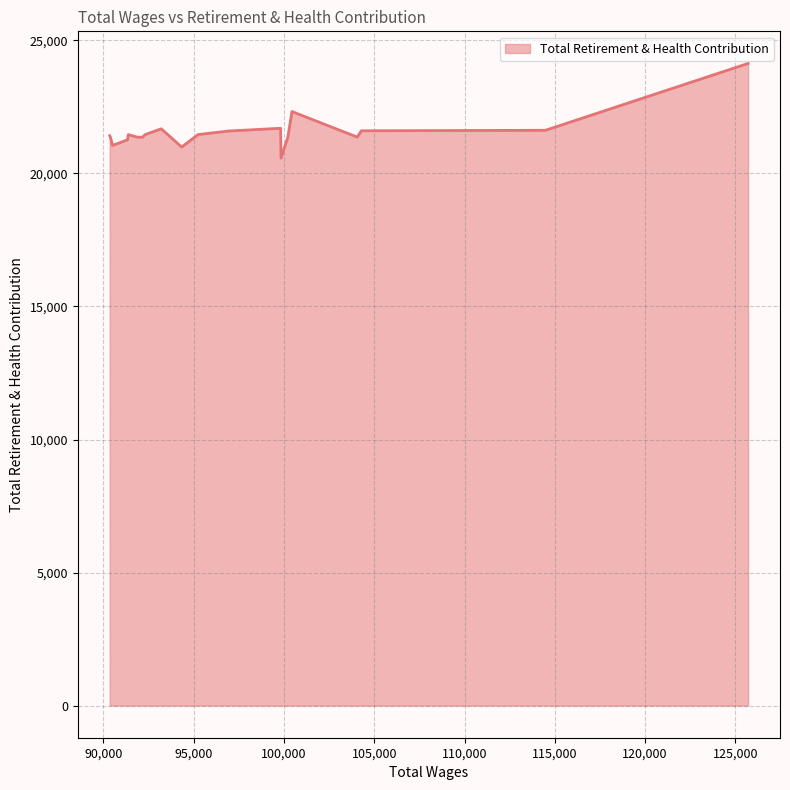

What is the difference between the maximum and minimum values?

3554